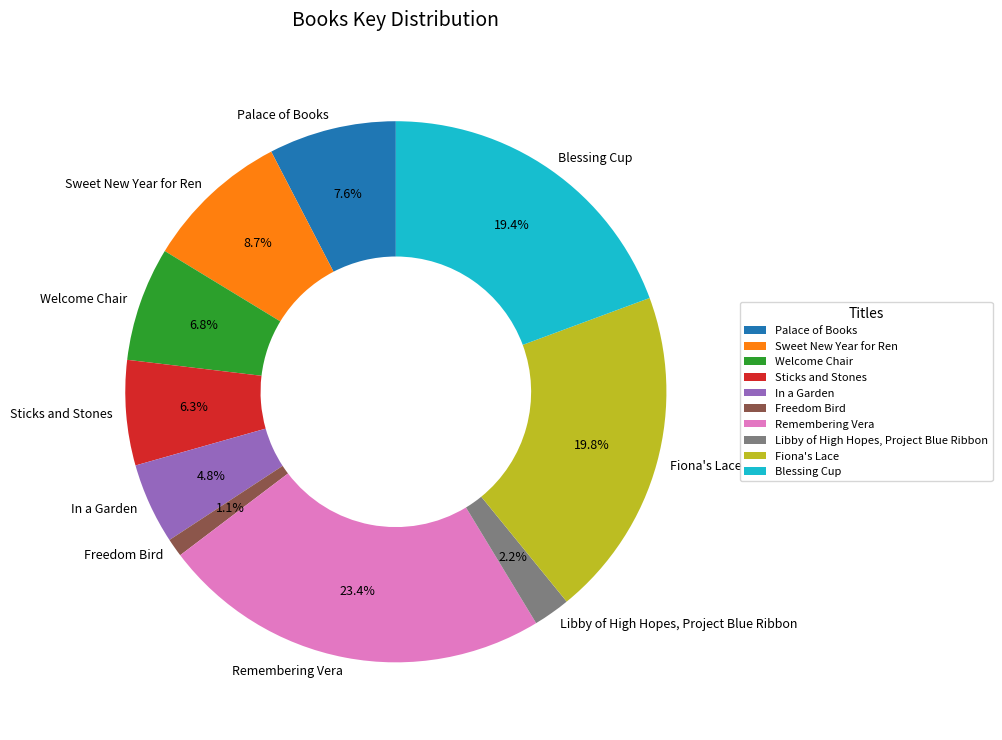

Which slice is the largest?

Remembering Vera